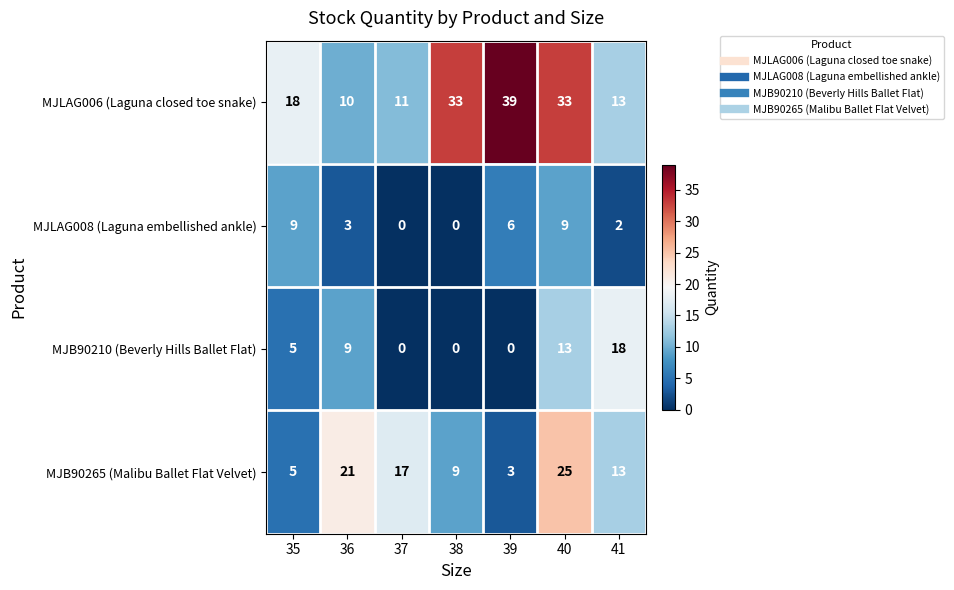

What is the total value across all series at 36?

43